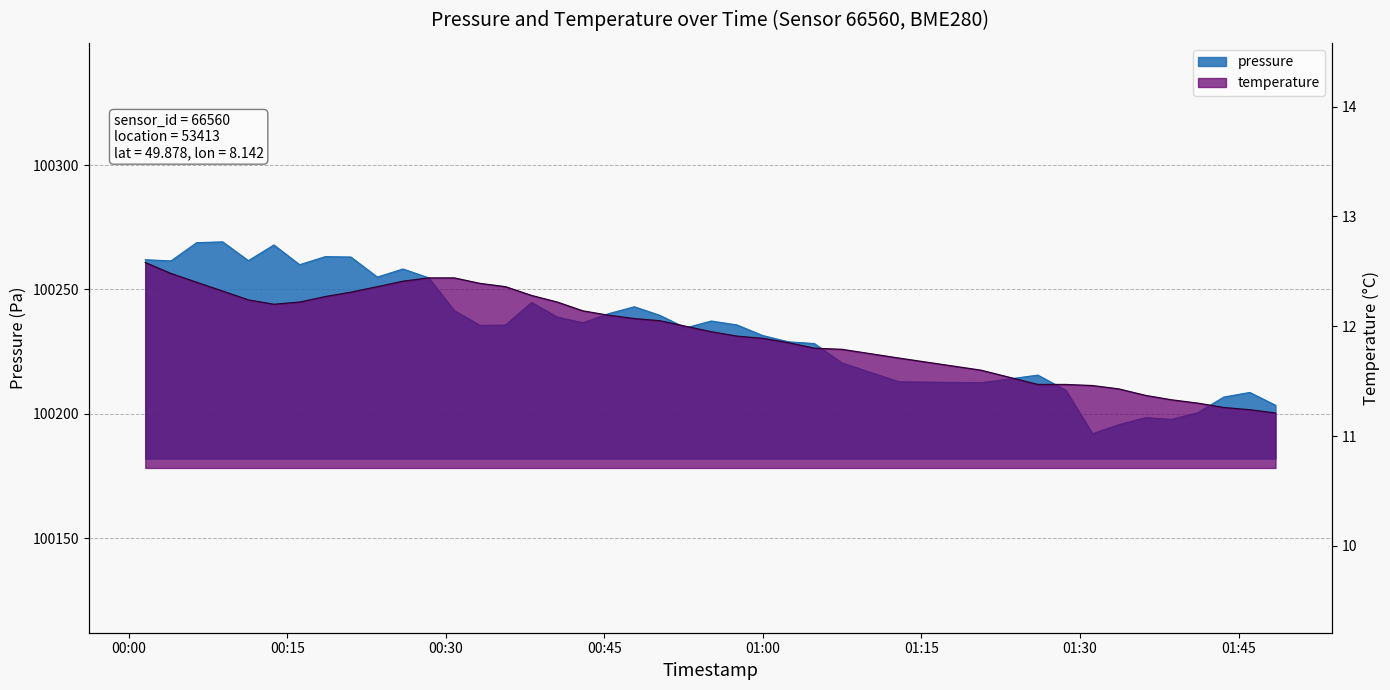

True or false: temperature and pressure intersect in this chart.

False